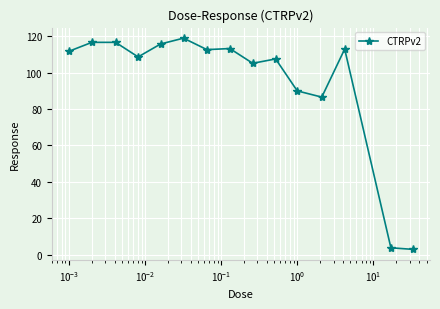

Count the number of categories in the chart.

15